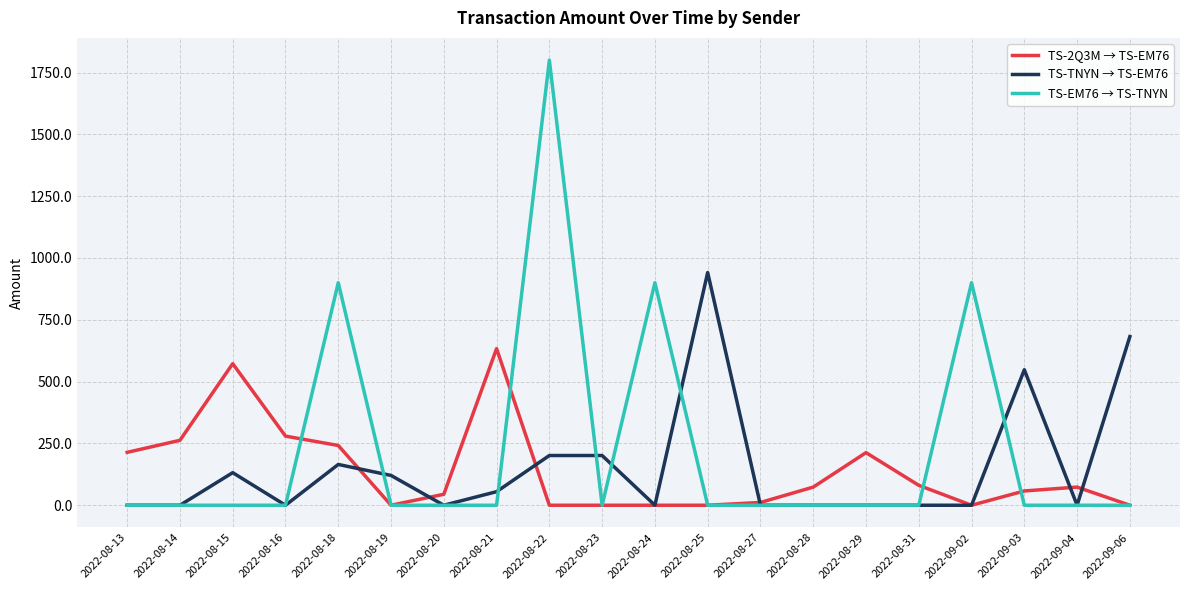

Between 2022-09-02 and 2022-09-06, which series saw the biggest shift?

TS-EM76 → TS-TNYN